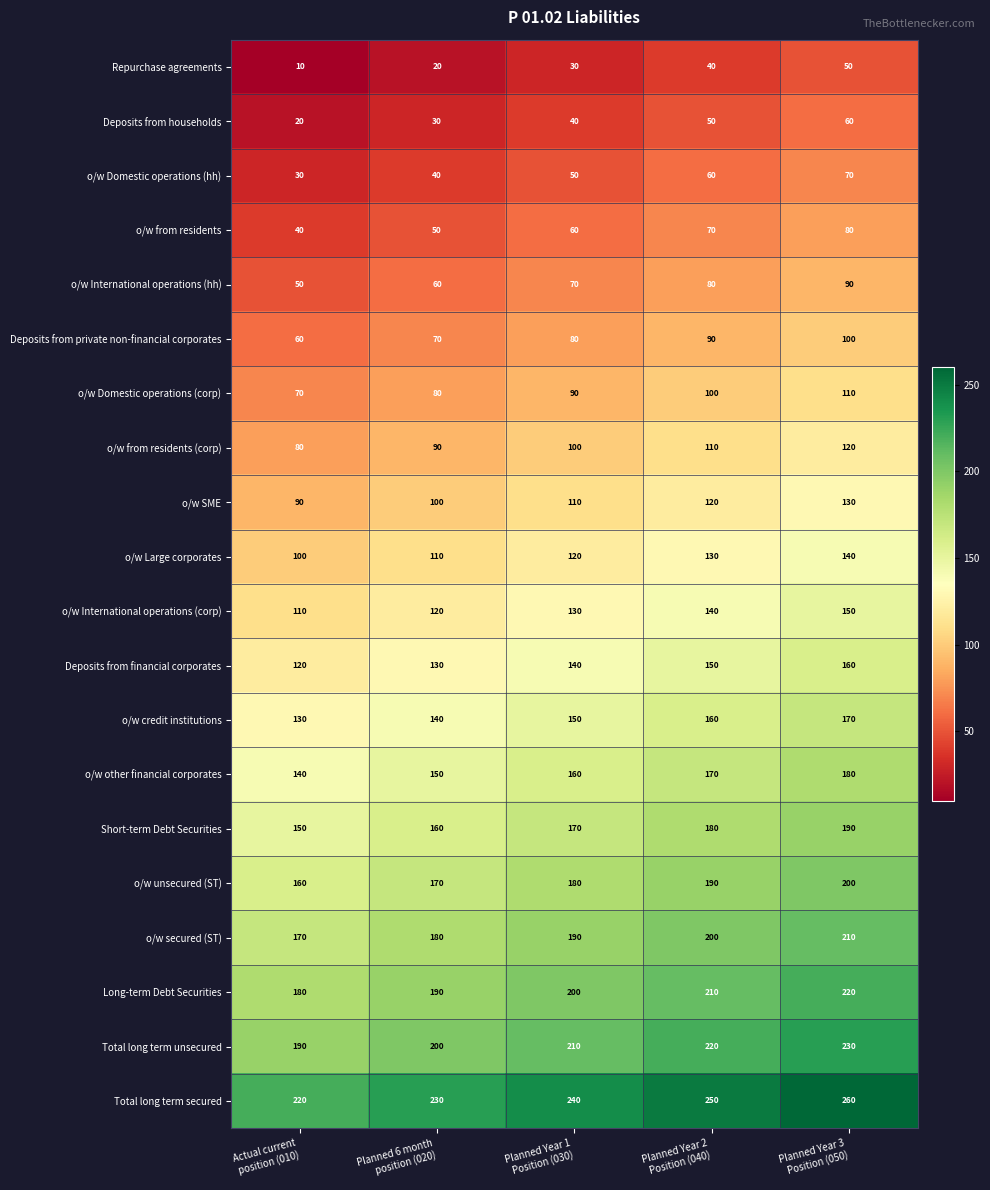

What is the difference between the second highest and minimum values in the o/w Domestic operations (corp) series?

30